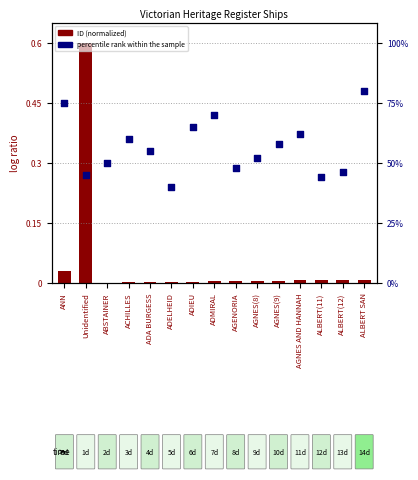

Which series has the largest total across all categories?

percentile rank within the sample